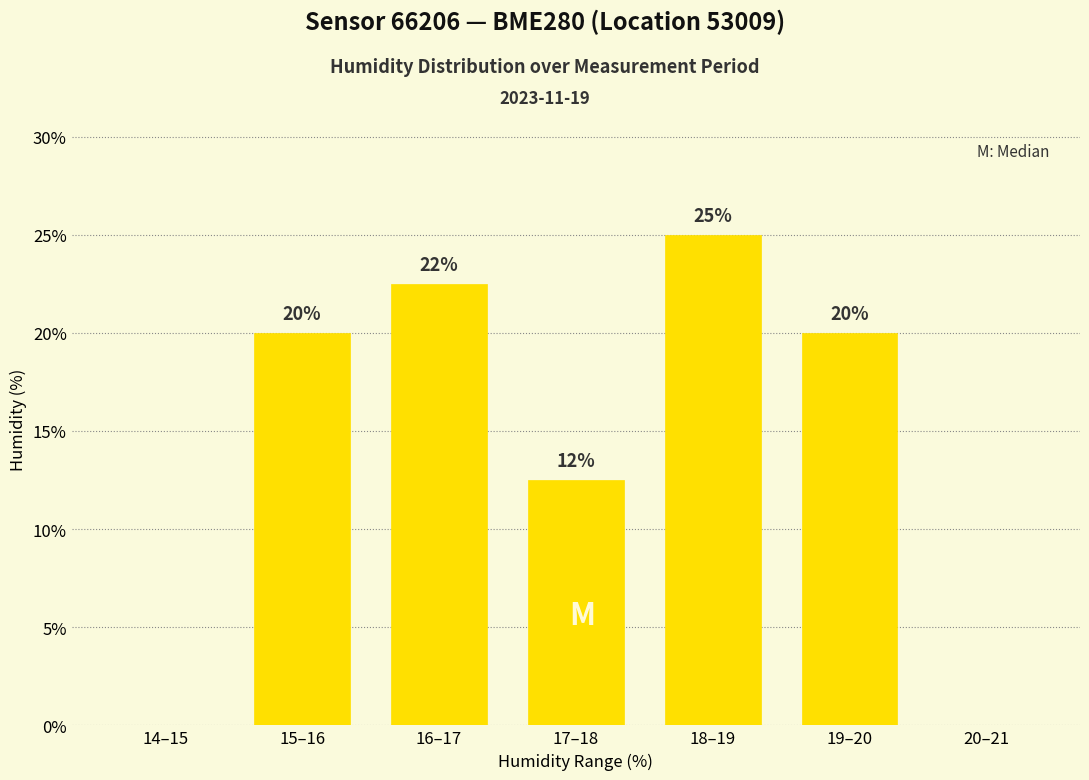

How many categories are shown in the chart?

7